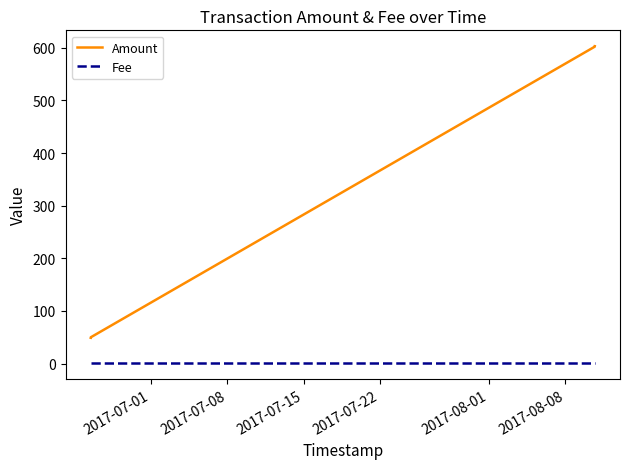

Rank the series by their maximum value, from highest to lowest.

Amount, Fee